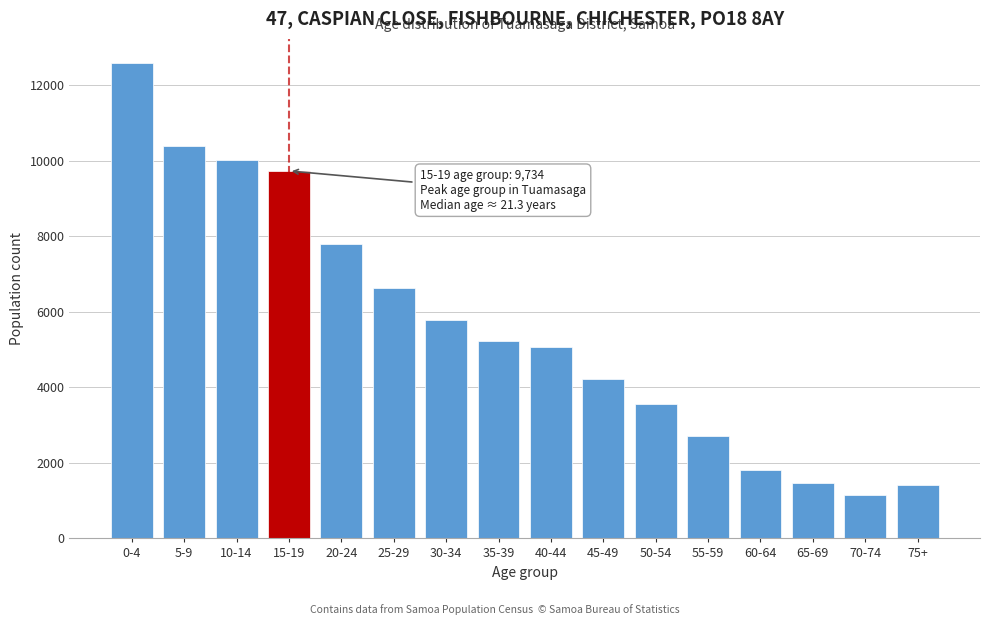

Reading left to right, transcribe all the data shown in this chart.

12606	10406	10027	9734	7798	6621	5778	5235	5062	4219	3551	2702	1803	1474	1138	1404